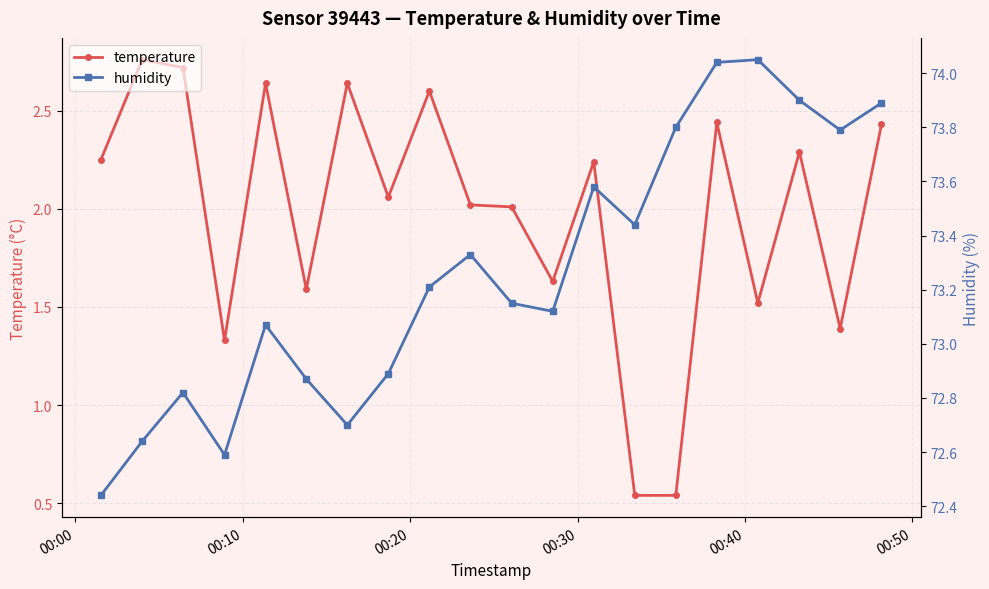

What is the spread (max minus min) of values at 00:00?

70.2